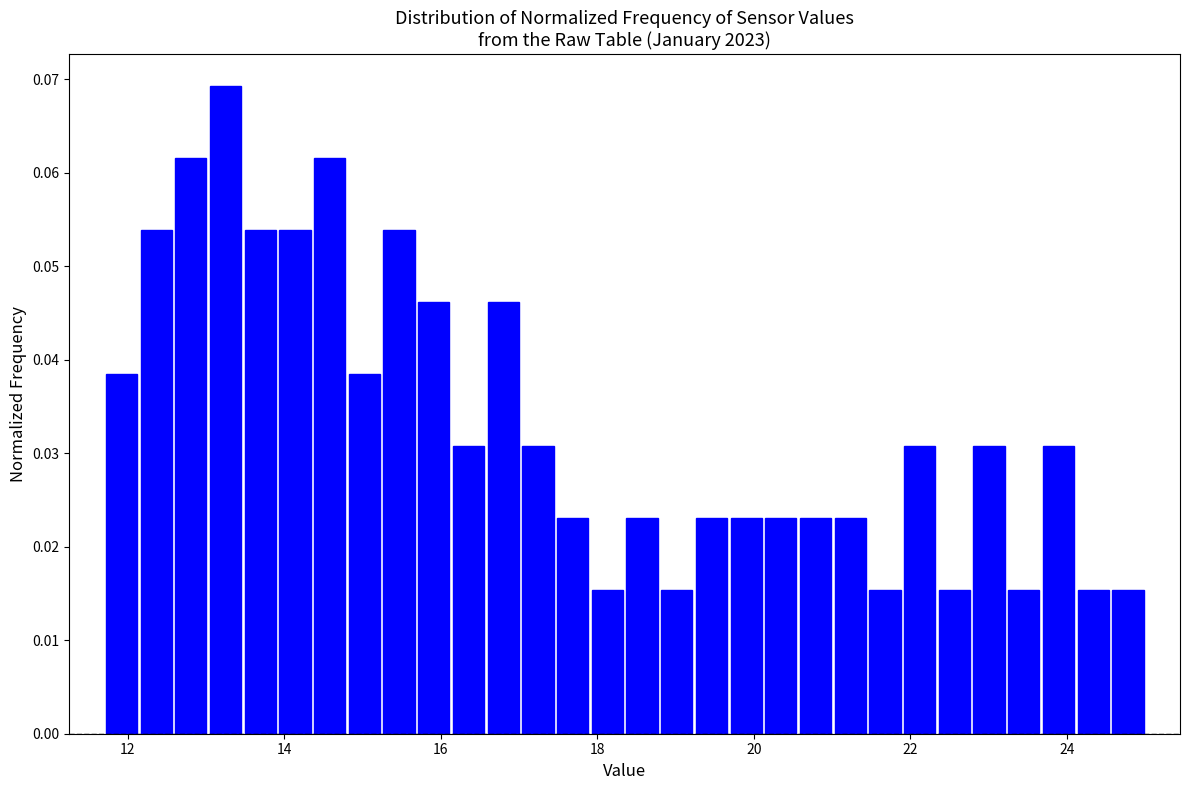

Around what value on the x-axis is the tallest bar? Give the approximate position of its centre, as read against the axis.

13.2